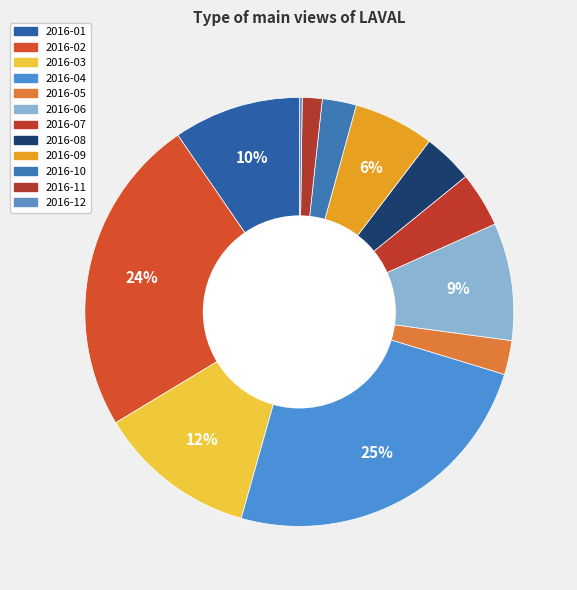

To the nearest percent, what percentage of the pie is 2016-10?

3%